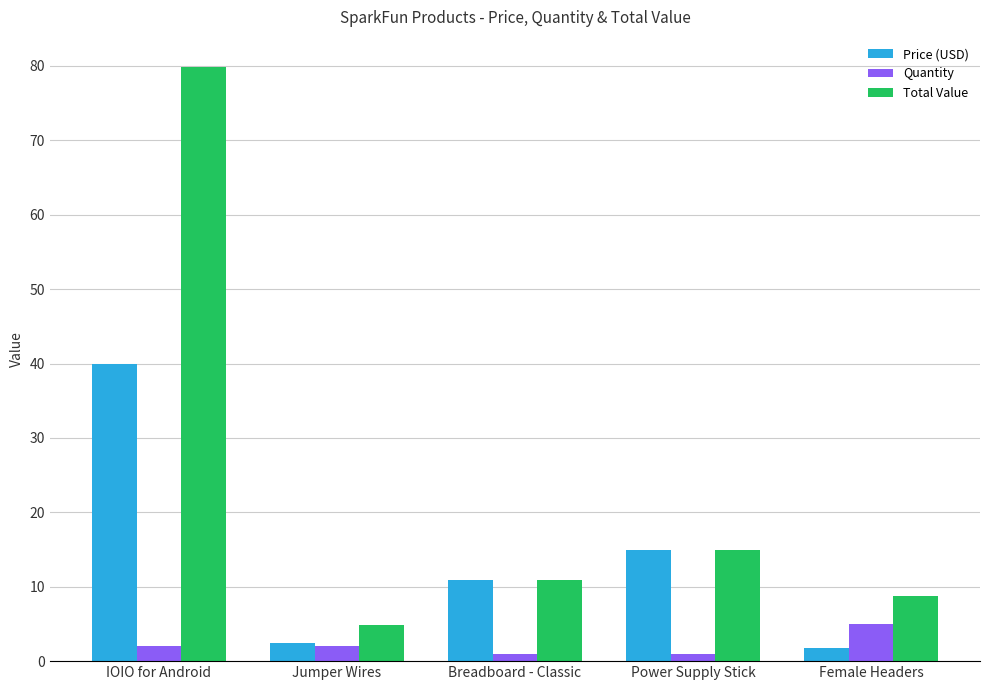

Does the chart contain stacked bars?

No